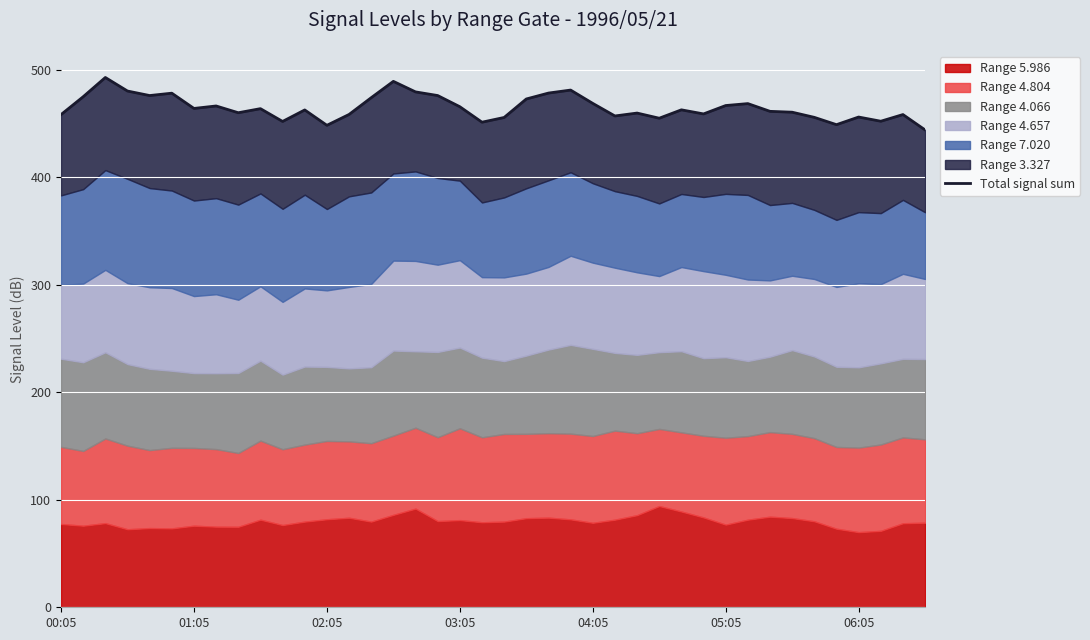

What is the change in value from 00:05 to 34?

-2.6